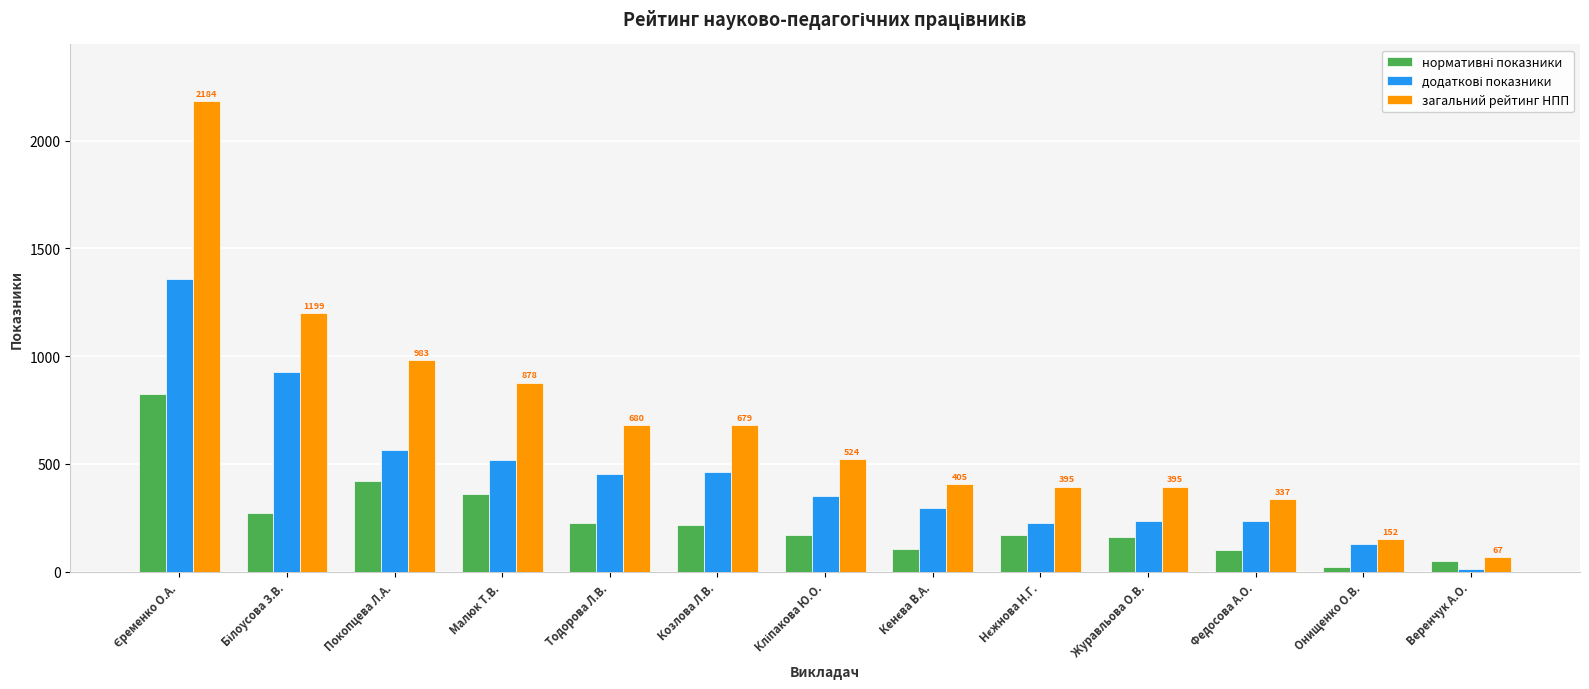

What is the difference between the maximum and second lowest values in the загальний рейтинг НПП series?

2032.7